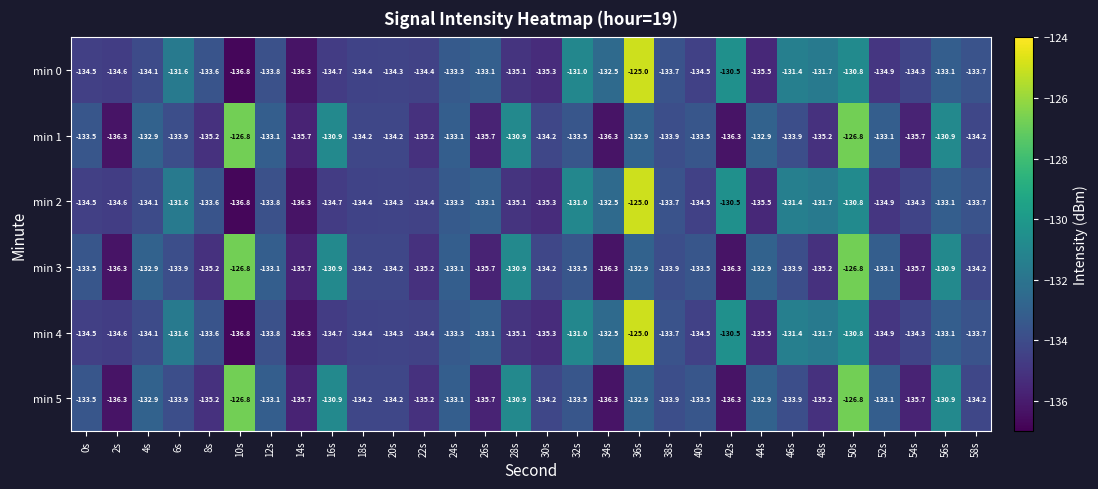

What value does the min 2 series have at 26s?

-133.1